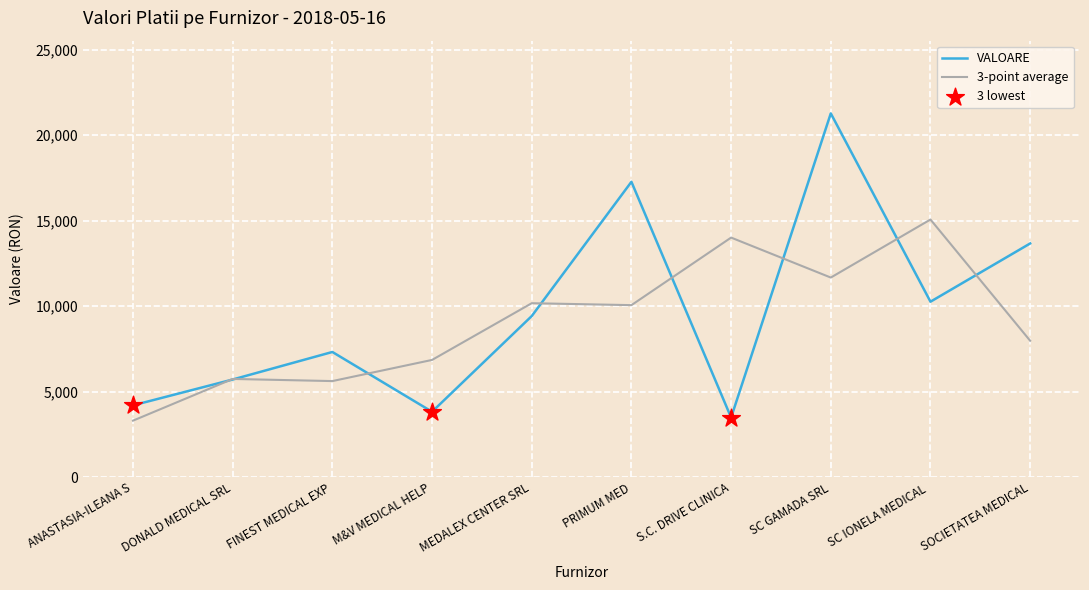

What is the spread (max minus min) of values at S.C. DRIVE CLINICA?

10523.3